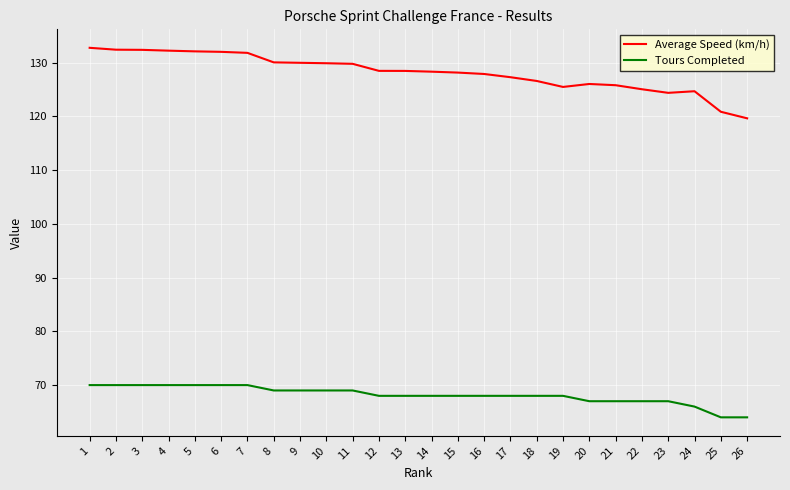

How many lines are shown in the chart?

2